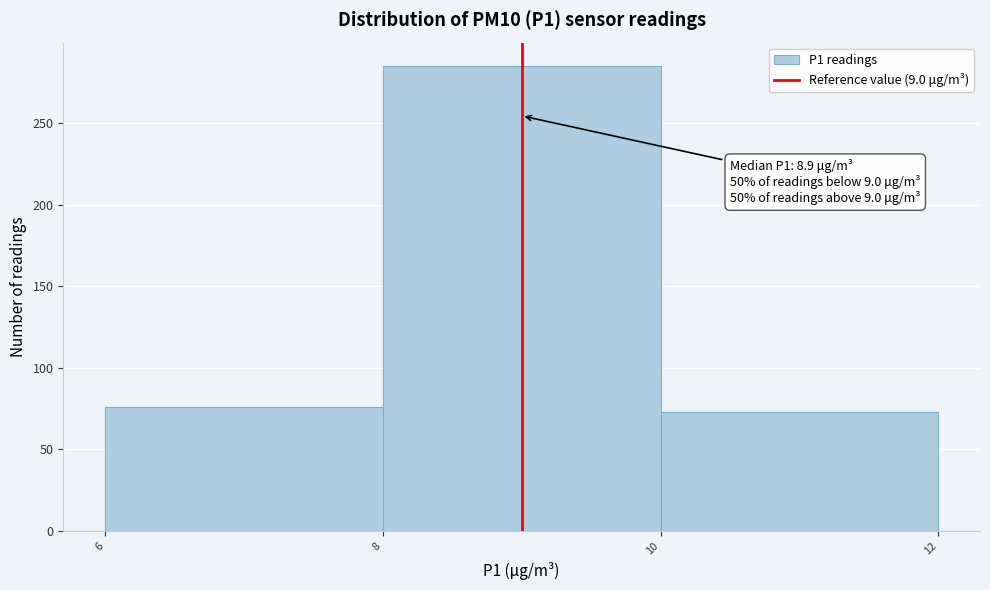

Which range on the x-axis has the tallest bar?

8 to 10